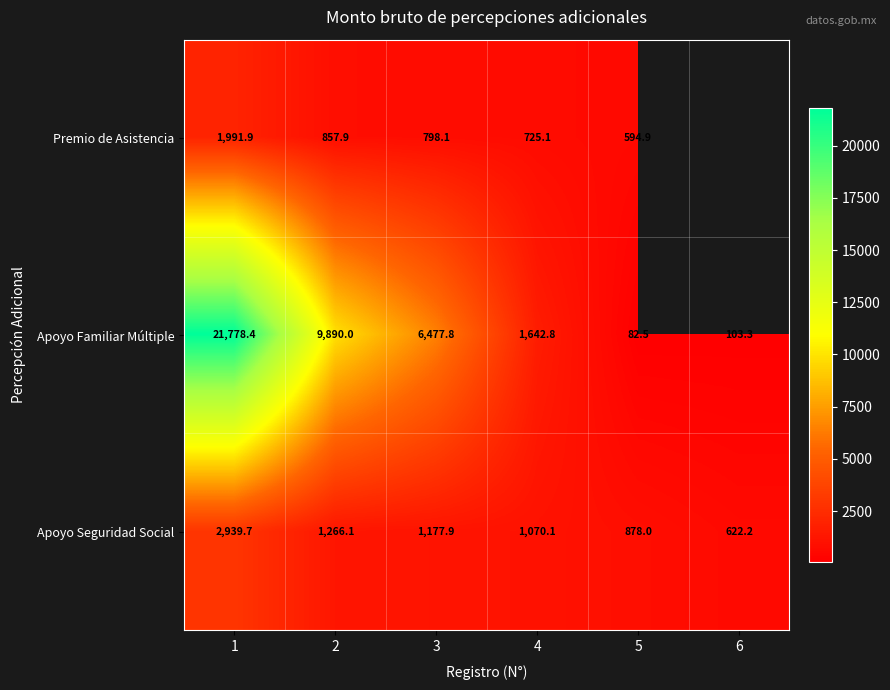

At which label does Apoyo Familiar Múltiple first exceed 6477?

1